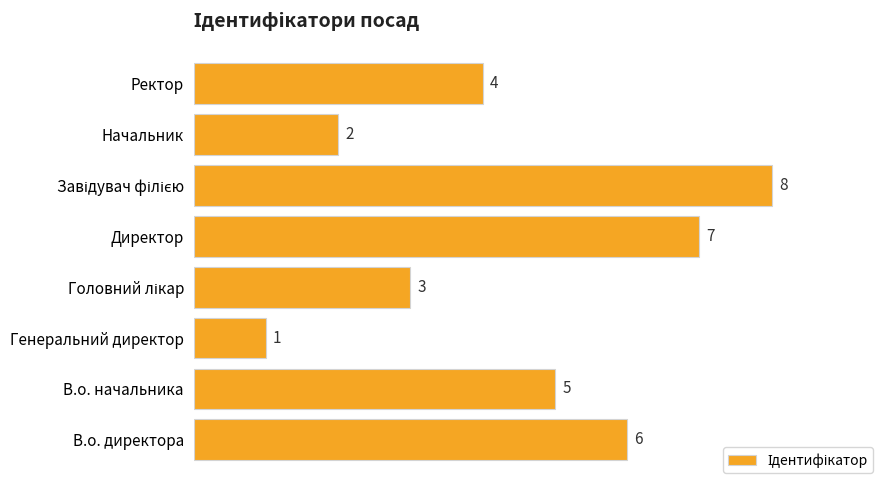

Approximately how many times larger is the value at В.о. начальника compared to В.о. директора?

0.8